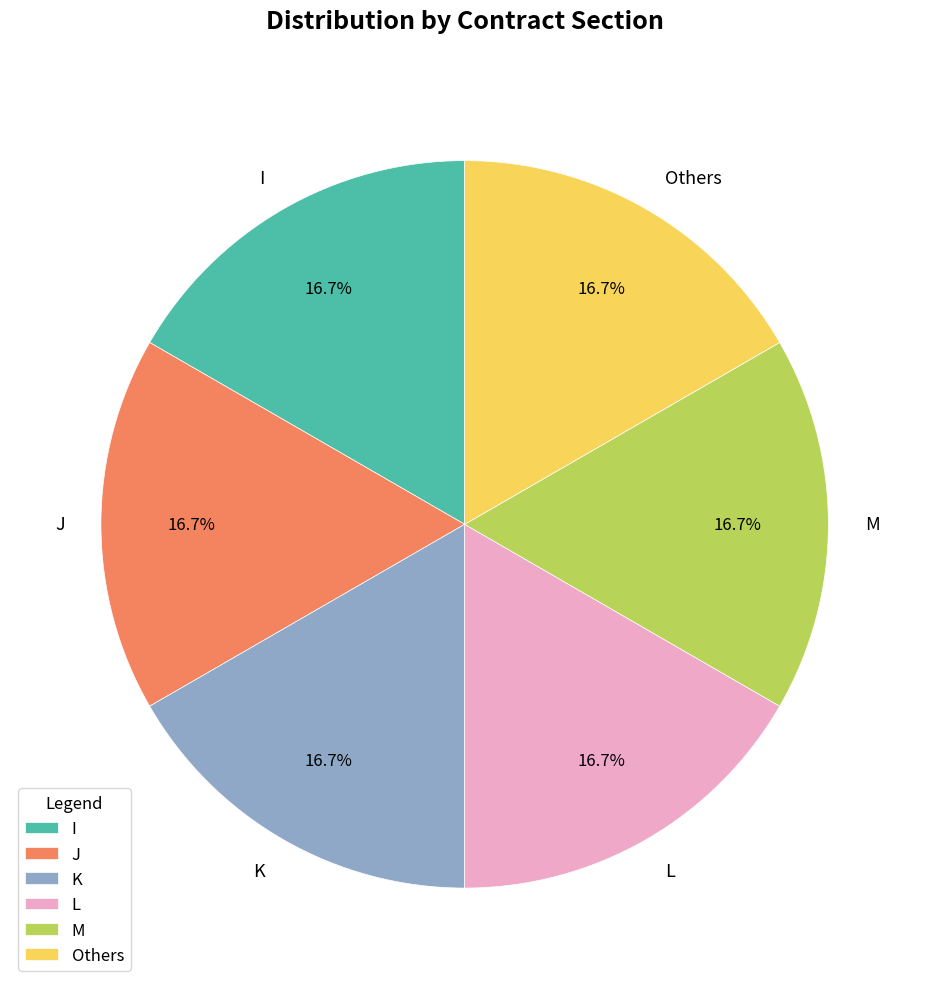

Approximately how many times larger is the value at I compared to K?

1.0